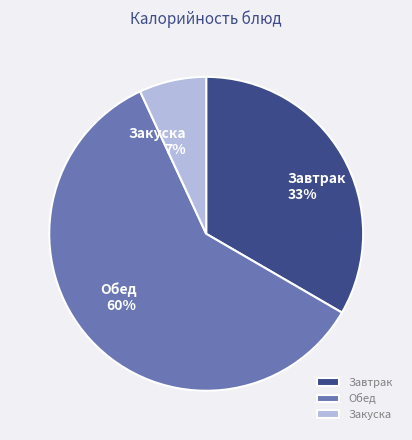

What percentage is the Завтрак slice, to the nearest percent?

33%